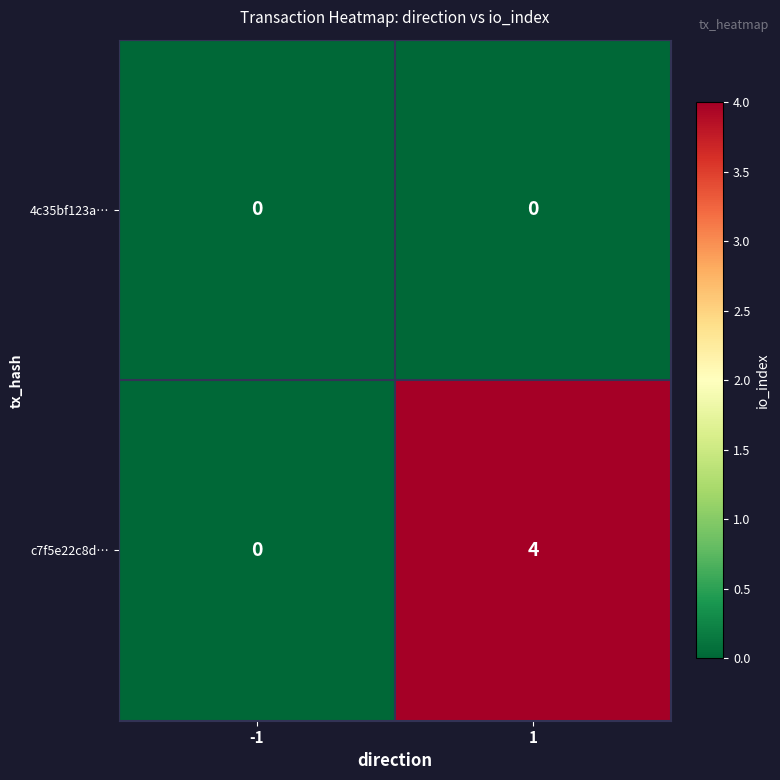

List the series in order of their peak value, lowest first.

4c35bf123a…, c7f5e22c8d…